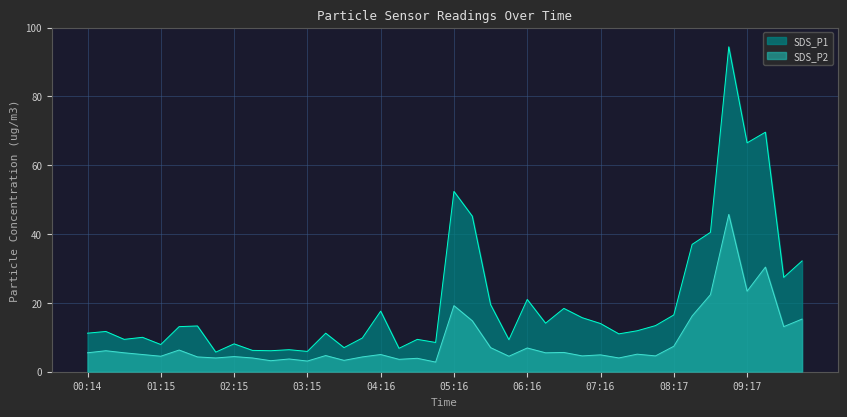

Does the chart display data point markers on the line(s)?

No